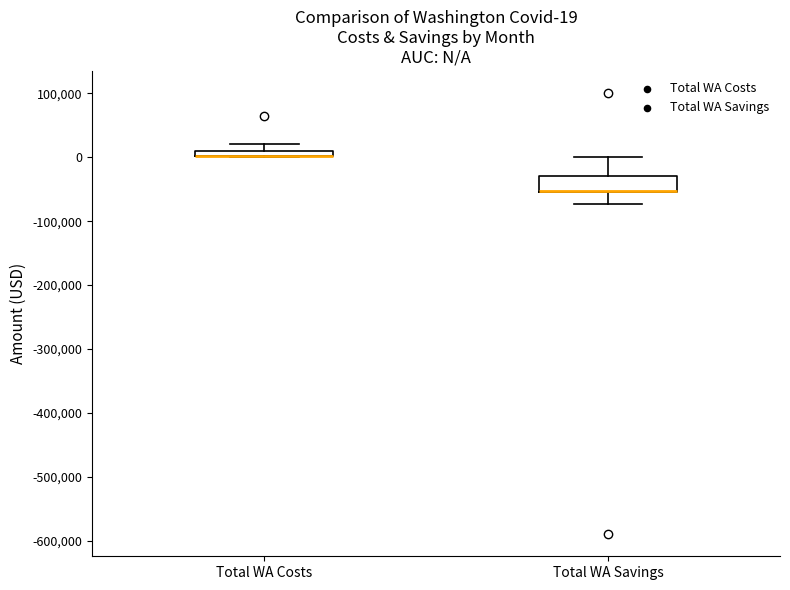

Comparing the boxes themselves (not the whiskers), which one is the tallest?

Total WA Savings